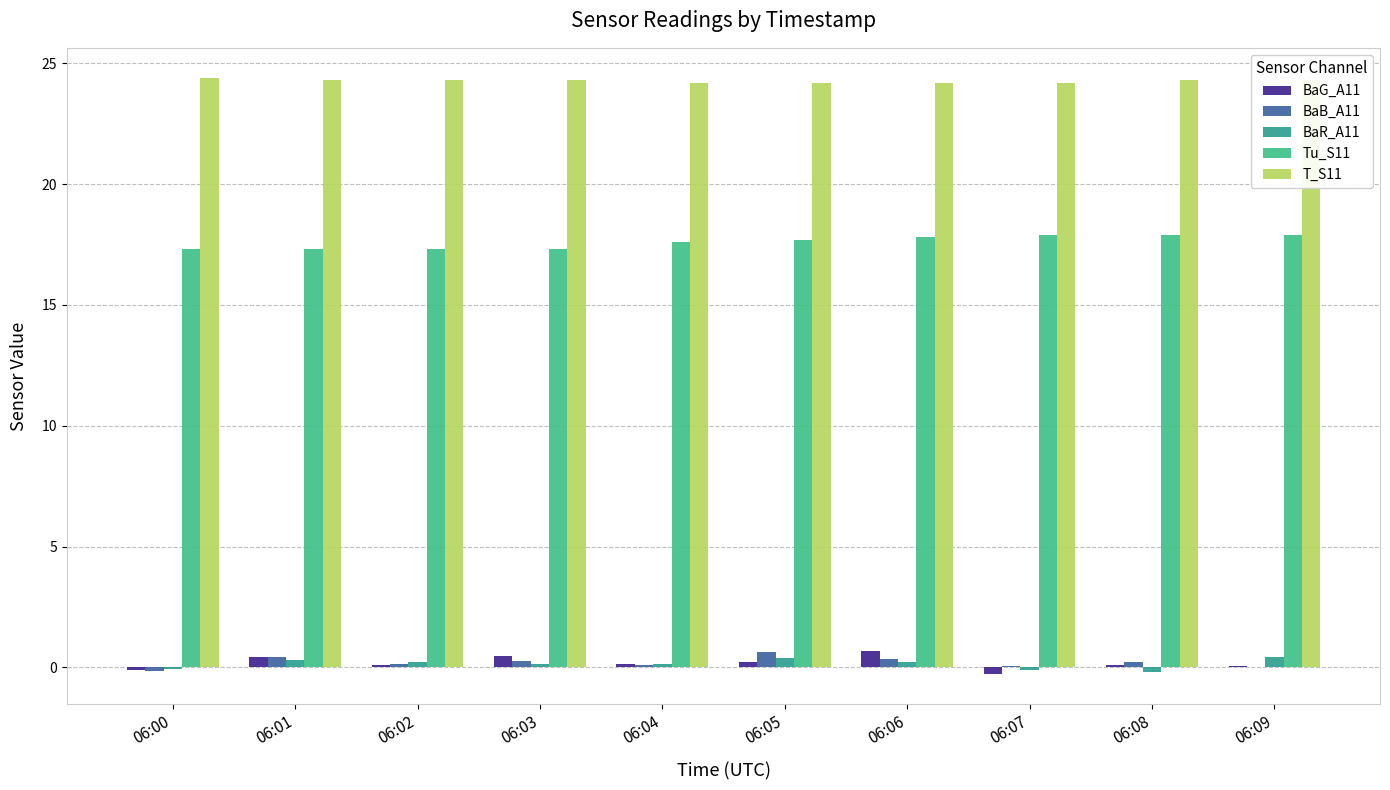

What is the difference between the maximum and minimum values in the BaR_A11 series?

0.6